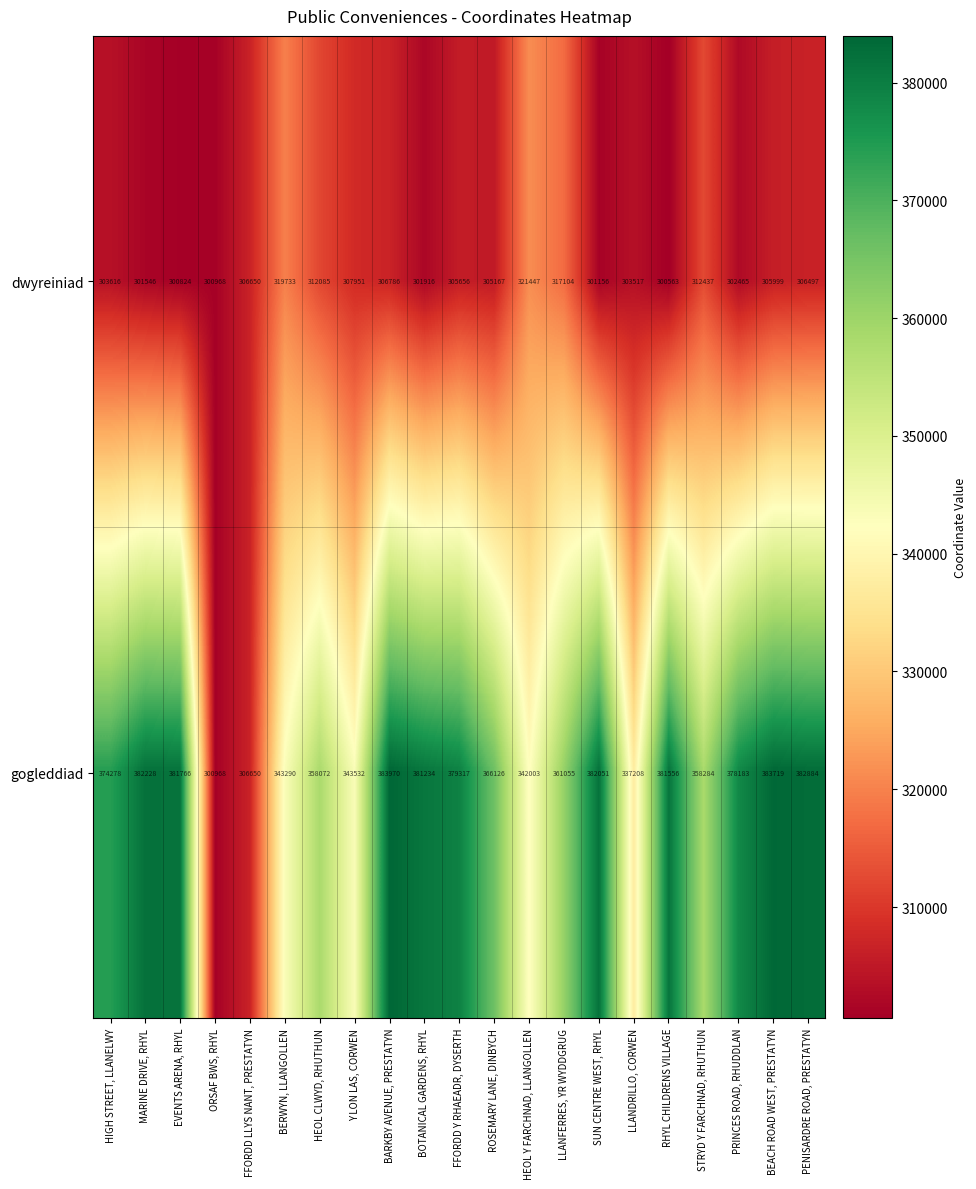

What is the maximum value shown in the chart?

383970